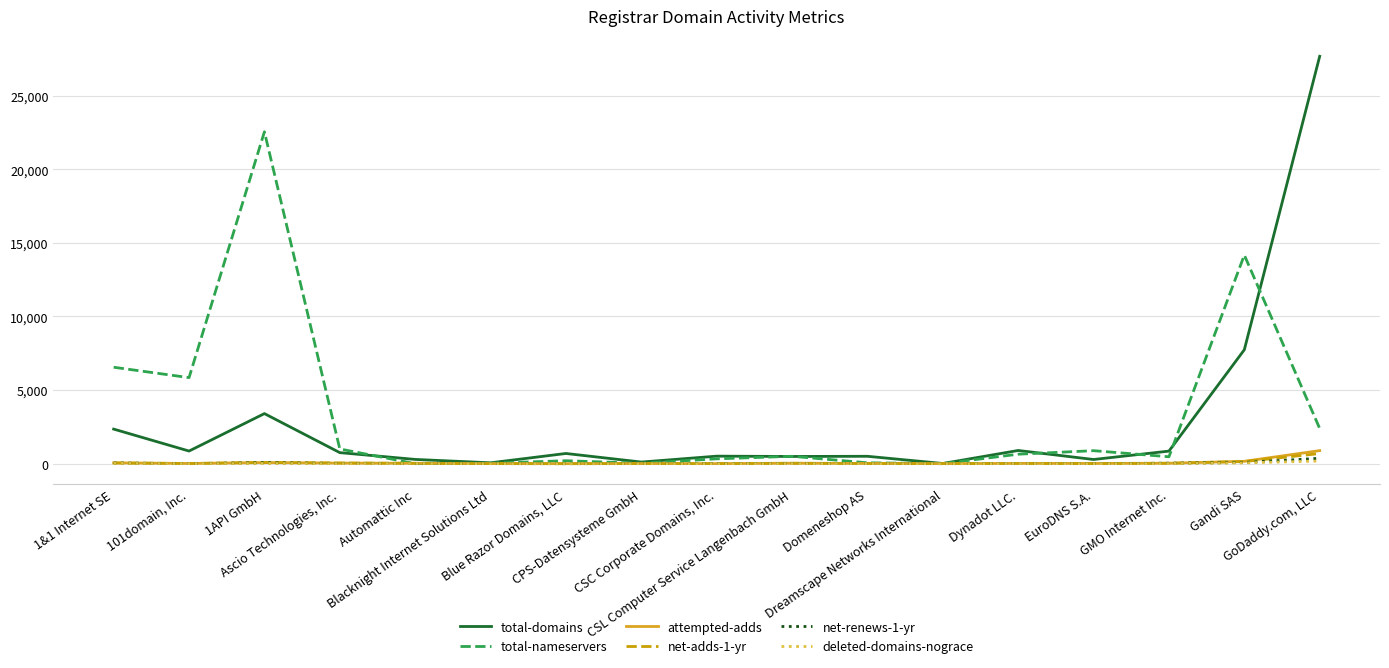

What is the sum of all total-nameservers values?

55646